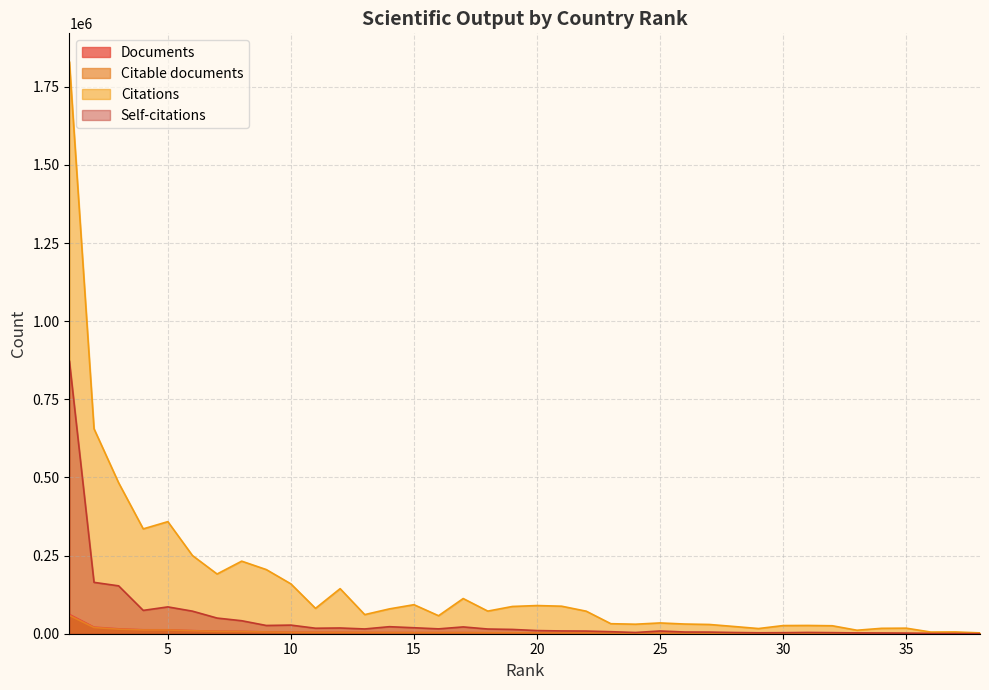

Rank the series by their maximum value, from lowest to highest.

Citable documents, Documents, Self-citations, Citations